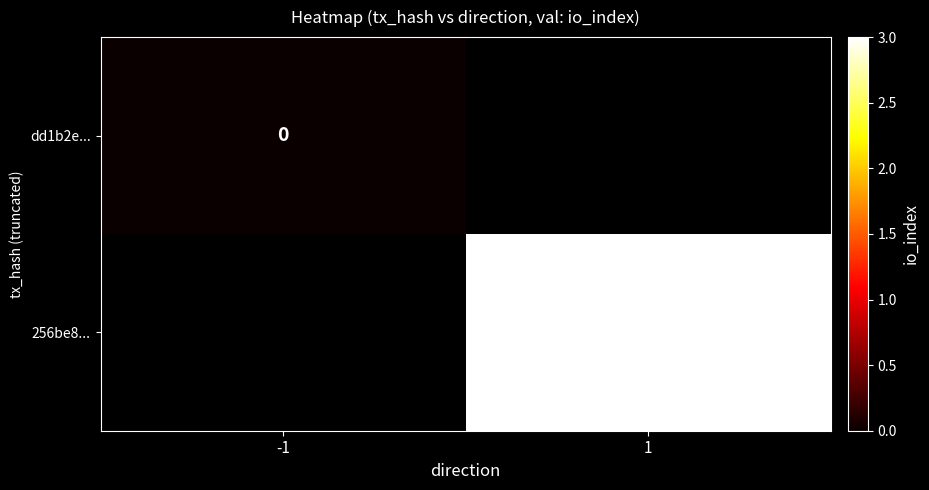

Is it true that 256be8... equals 3 at 1?

True